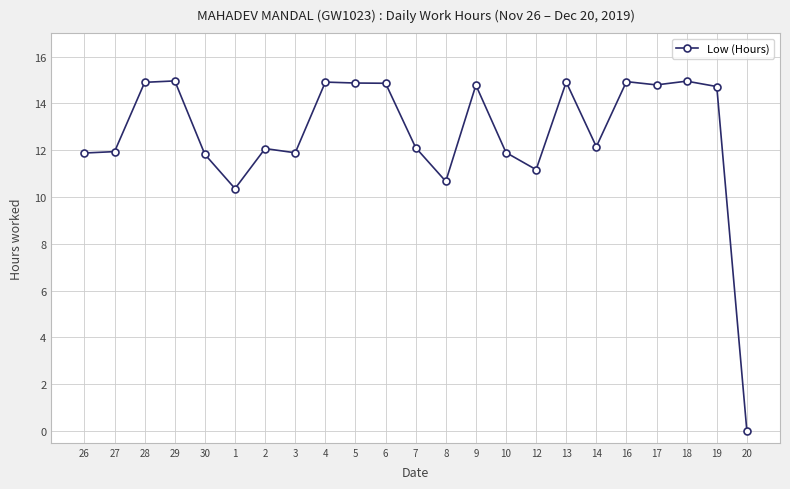

Approximately how many times larger is the value at 27 compared to 18?

0.8